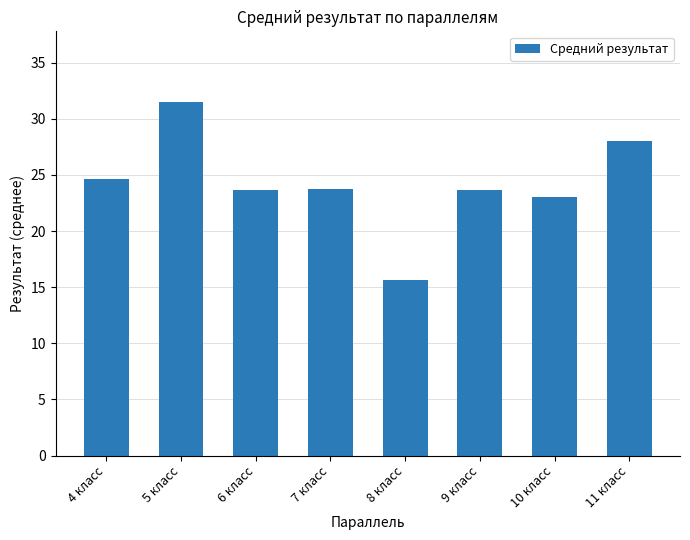

Reading left to right, what are all the values shown in this chart?

24.6	31.5	23.7	23.7	15.6	23.7	23.0	28.0